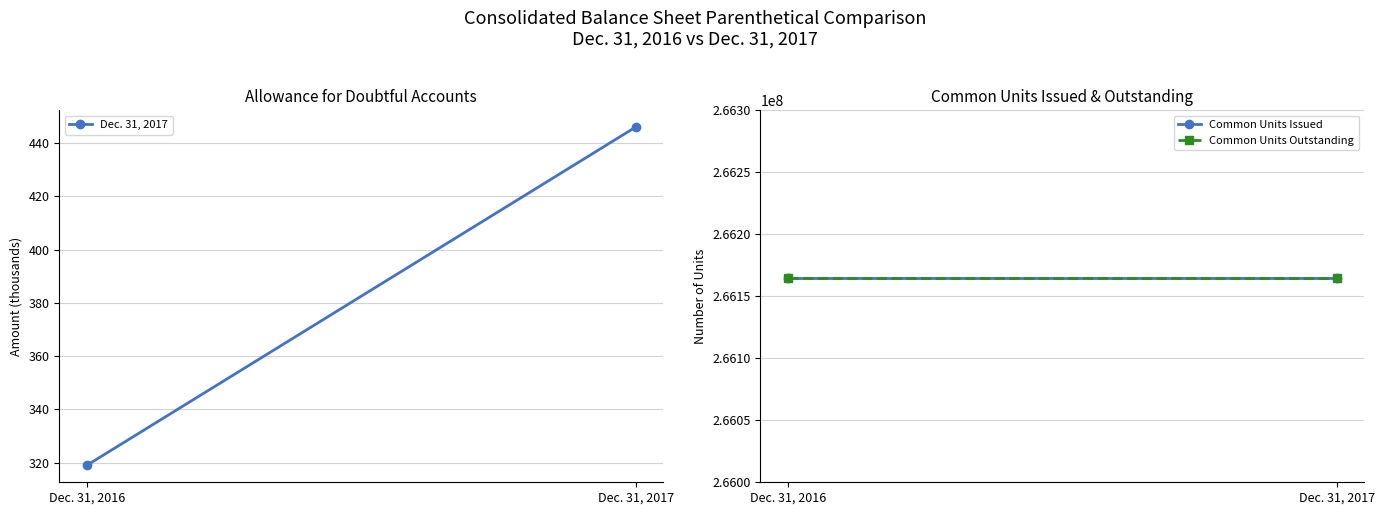

What is the value of the Common Units Issued point at the 2nd from the left?

266165000